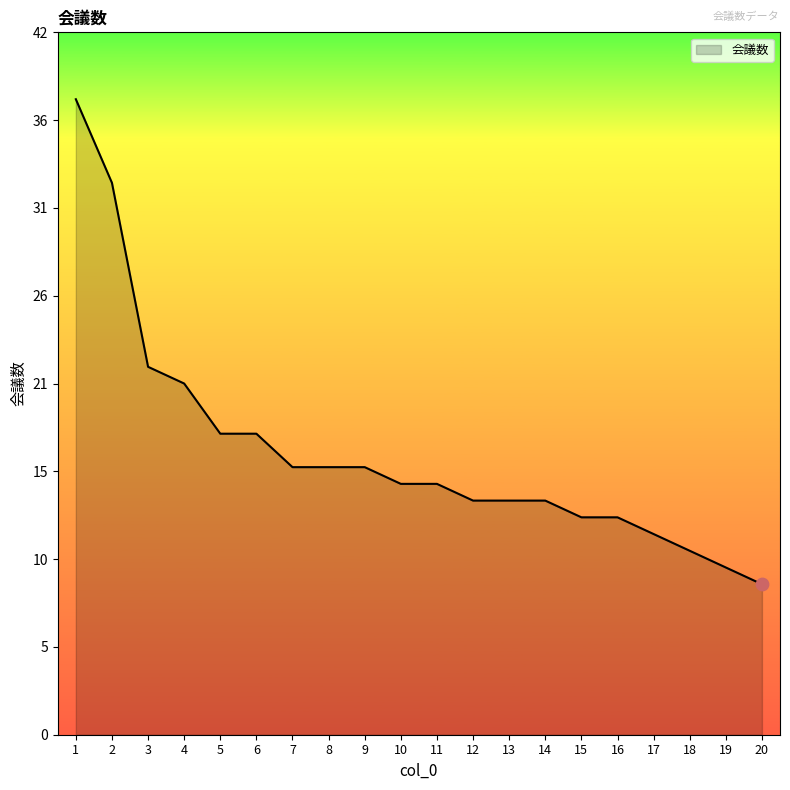

Which has a higher value, 9 or 18?

9